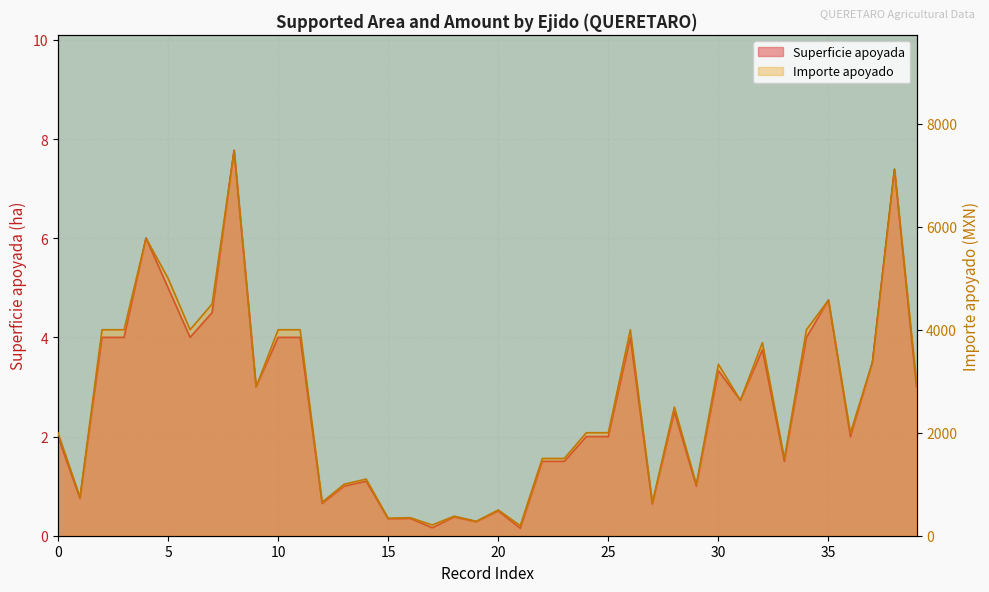

Rank the series by their maximum value, from lowest to highest.

Superficie apoyada, Importe apoyado